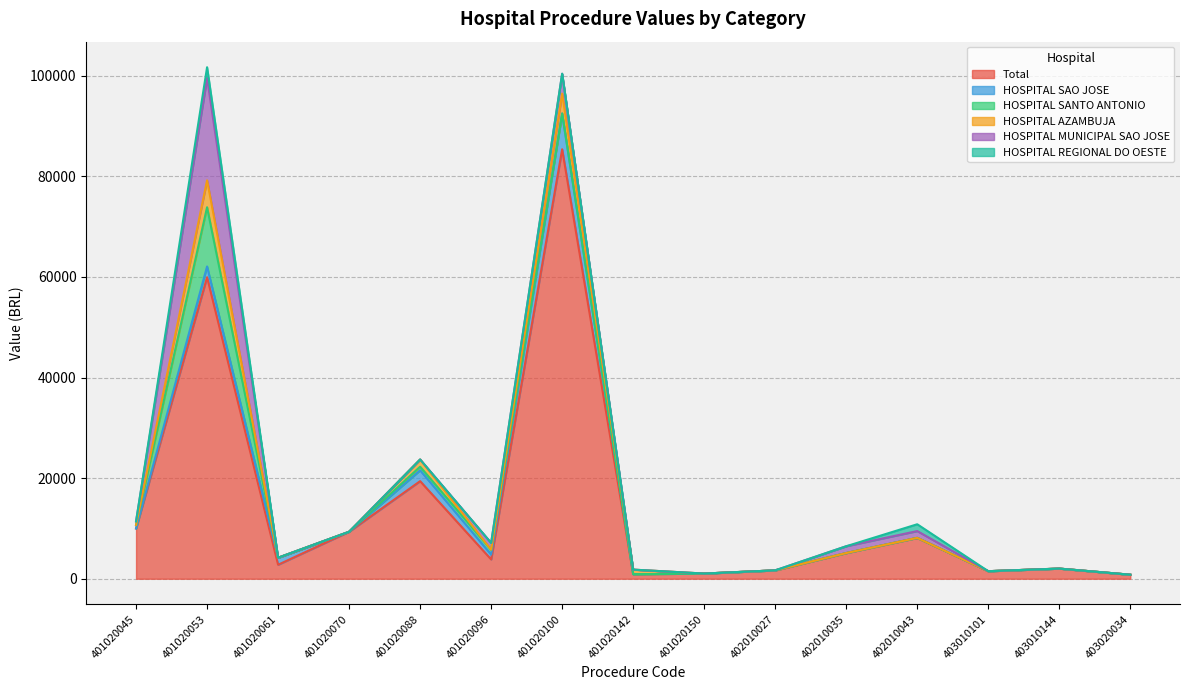

True or false: Total and HOSPITAL SAO JOSE intersect in this chart.

False